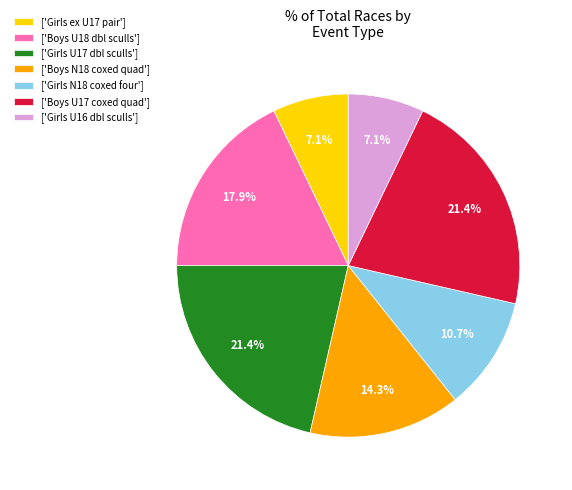

Is there a majority slice in this chart?

No